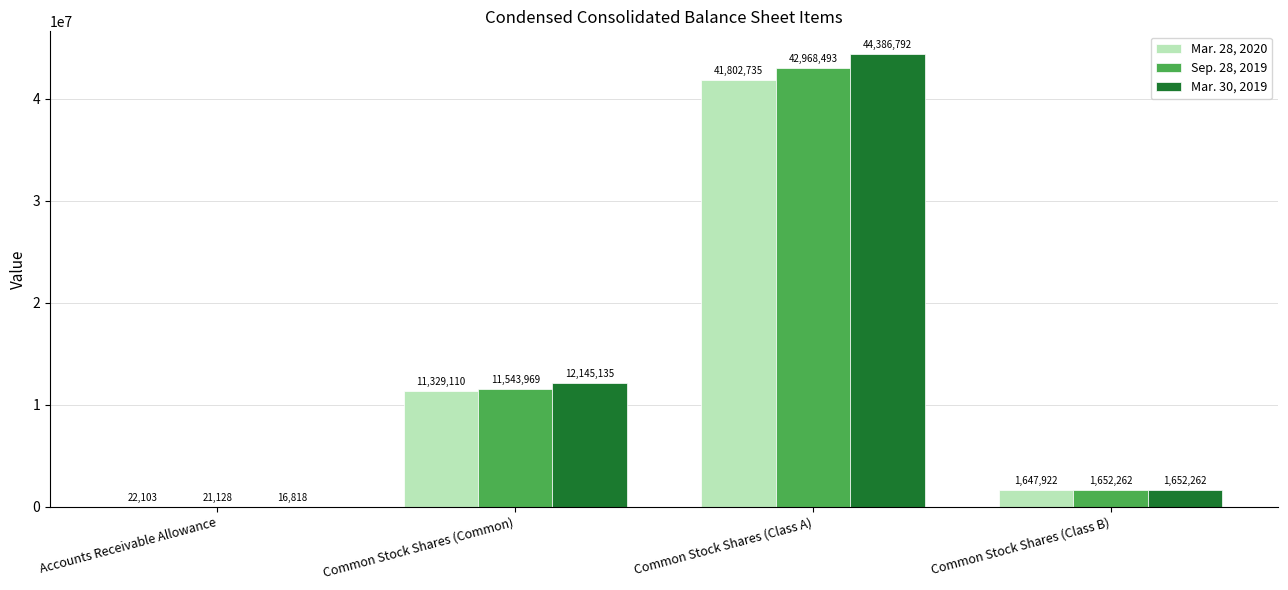

How many series are shown in this chart?

3